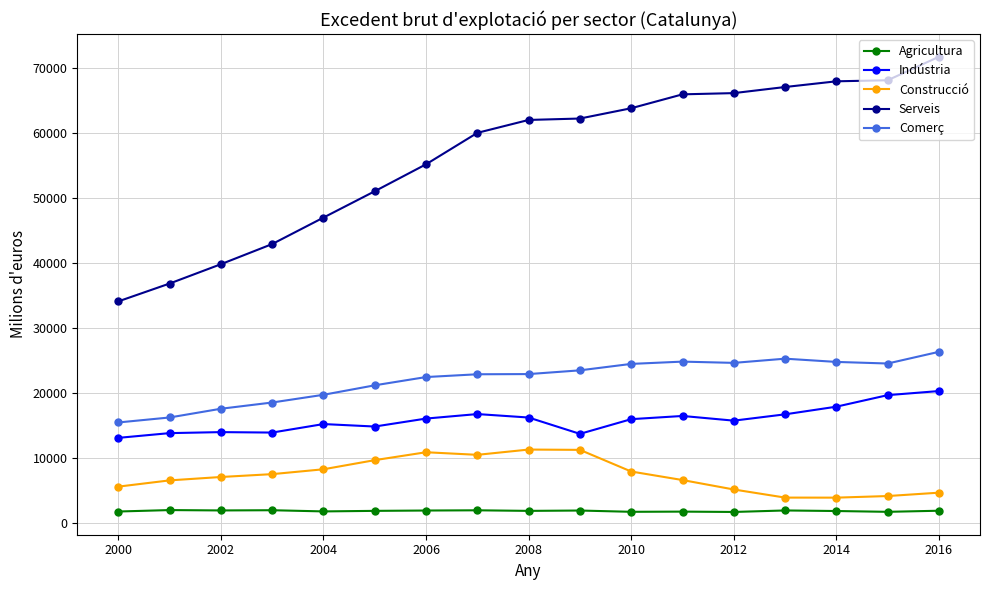

Which series has the widest spread of values?

Serveis